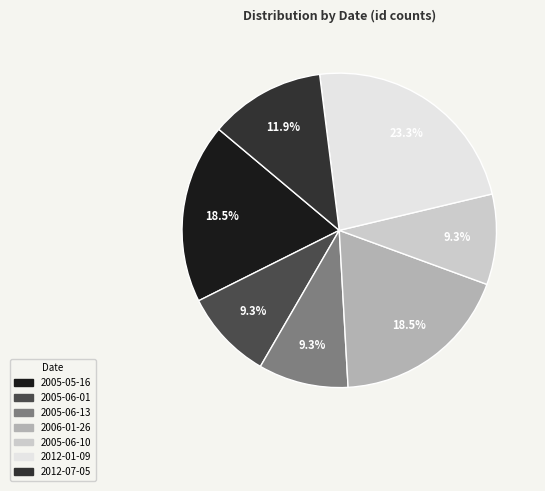

What portion of the pie excludes 2012-07-05?

88.1%